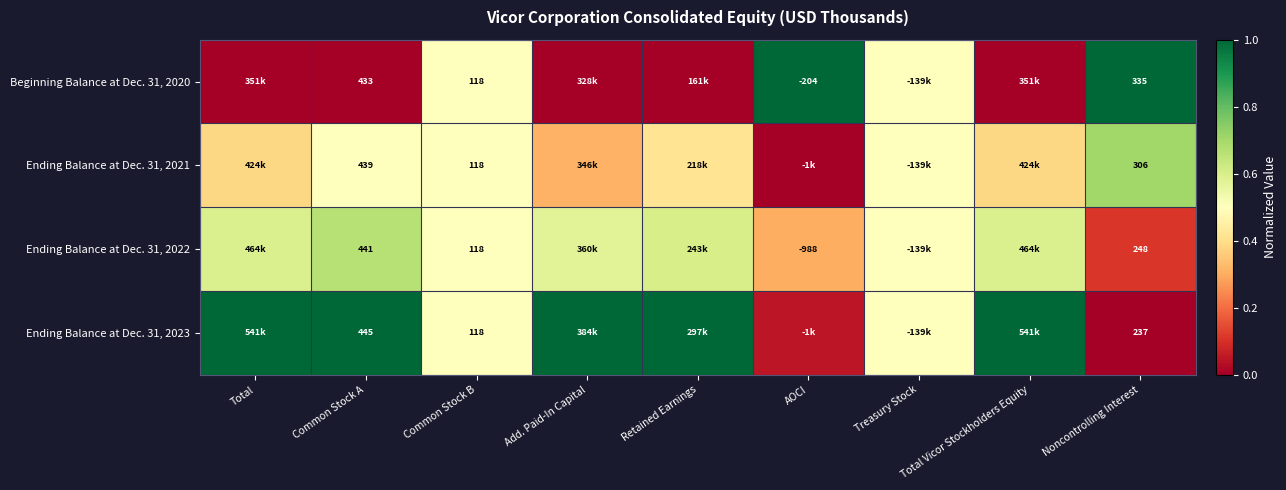

Is the value of Ending Balance at Dec. 31, 2021 at Common Stock A greater than the value of Ending Balance at Dec. 31, 2022 at Common Stock A?

No